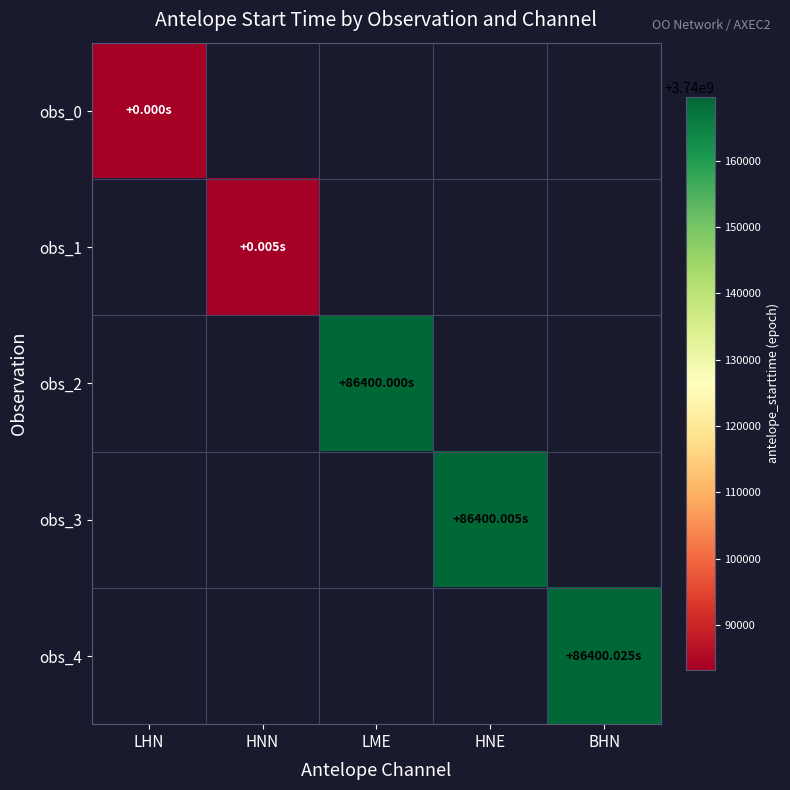

The value of obs_2 at LME is 3740169600.0. True or false?

True